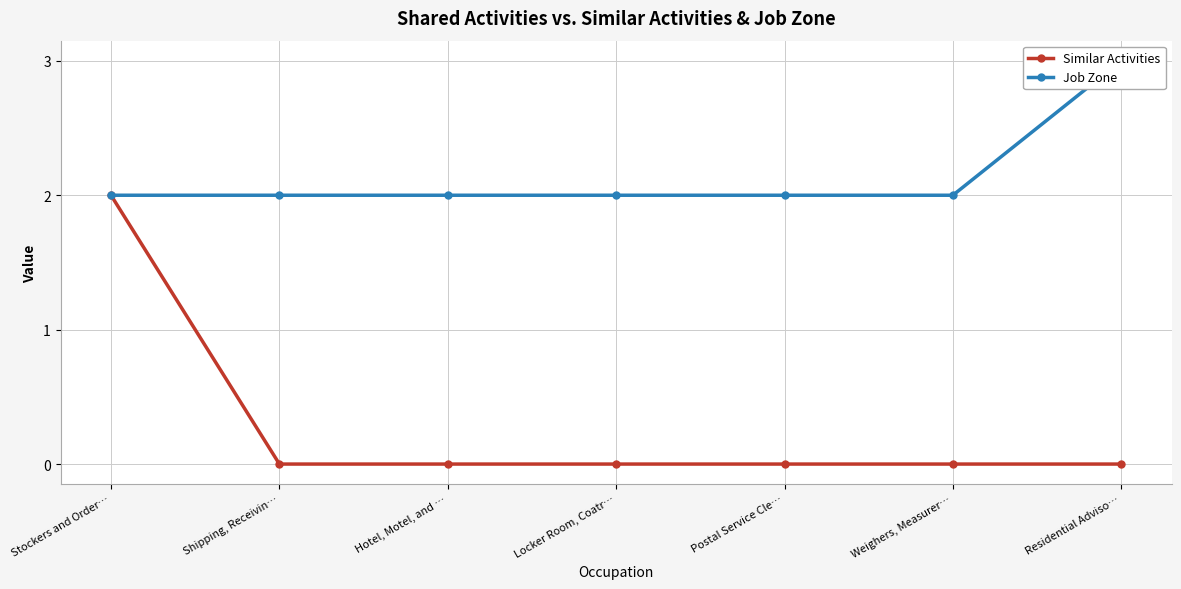

How many data points in Similar Activities are above 0?

1